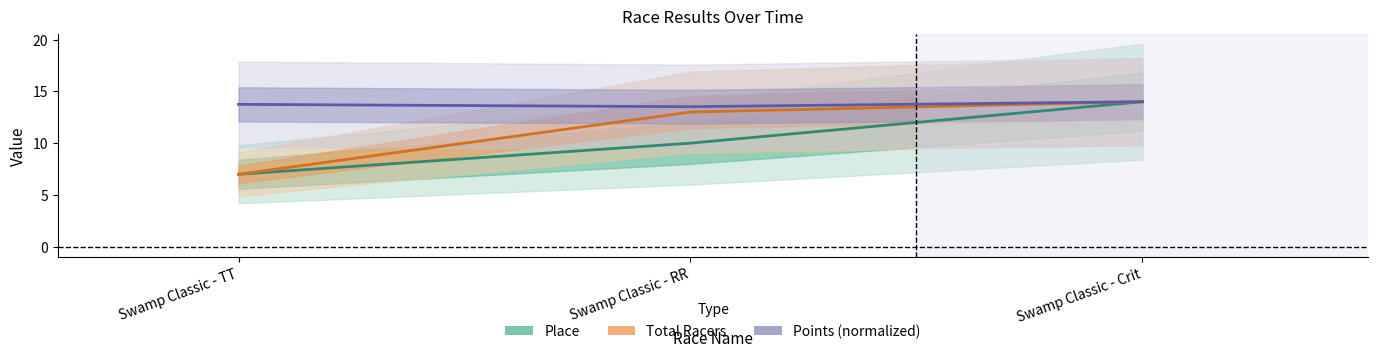

What is the average value of the Total Racers series?

11.3